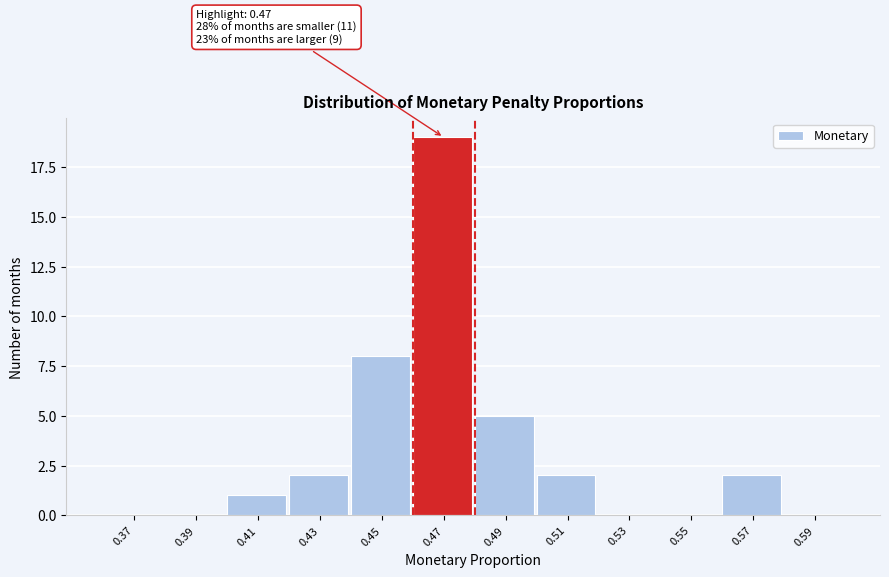

Which range on the x-axis has the tallest bar?

0.46 to 0.48